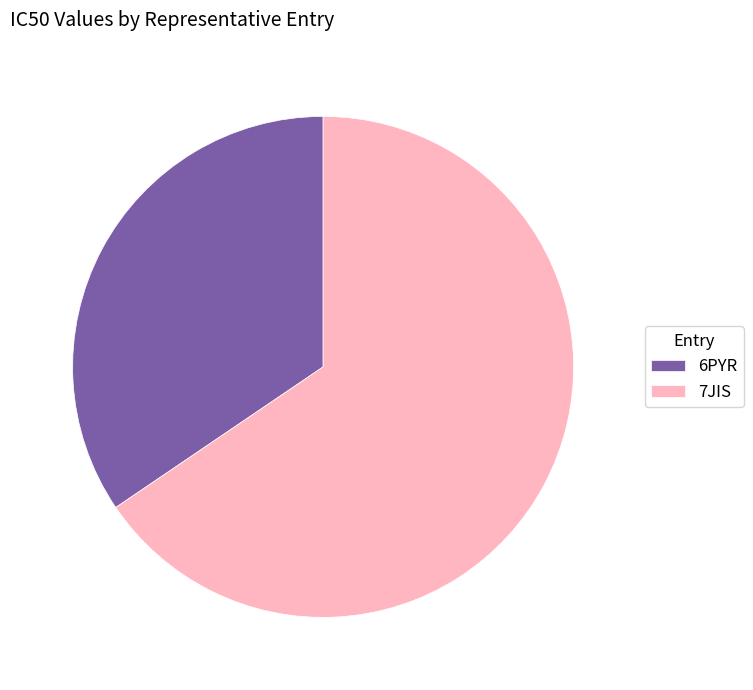

Is the sum of 7JIS and 6PYR greater than half?

Yes